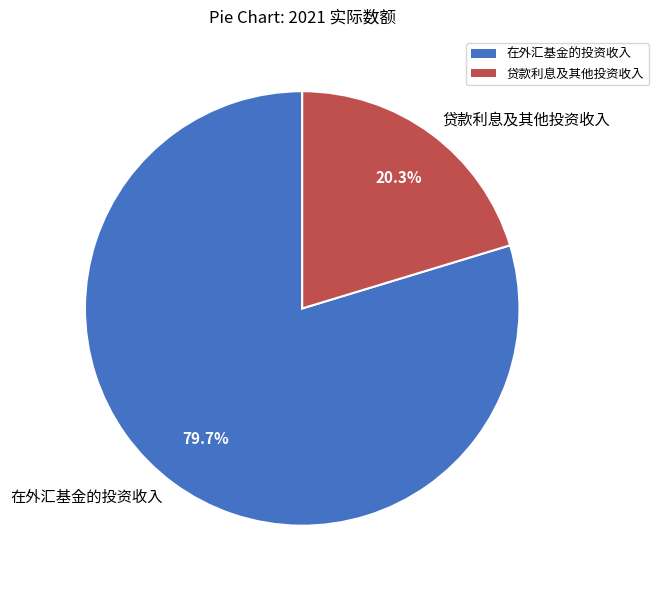

What is the ratio of the value at 贷款利息及其他投资收入 to the value at 在外汇基金的投资收入?

0.3